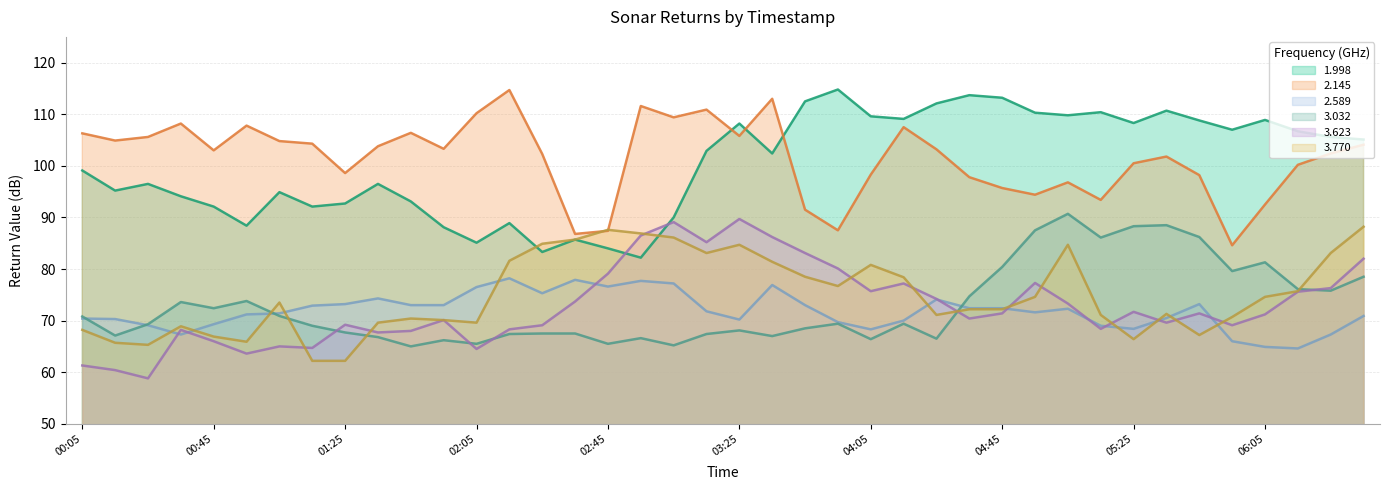

True or false: 2.145 has a value of 56.3 at 1997/01/23 05:55.

False